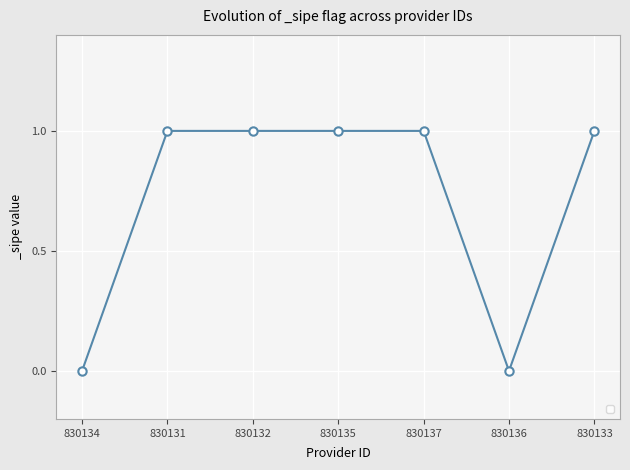

What is the ratio of the value at 830131 to the value at 830137?

1.0